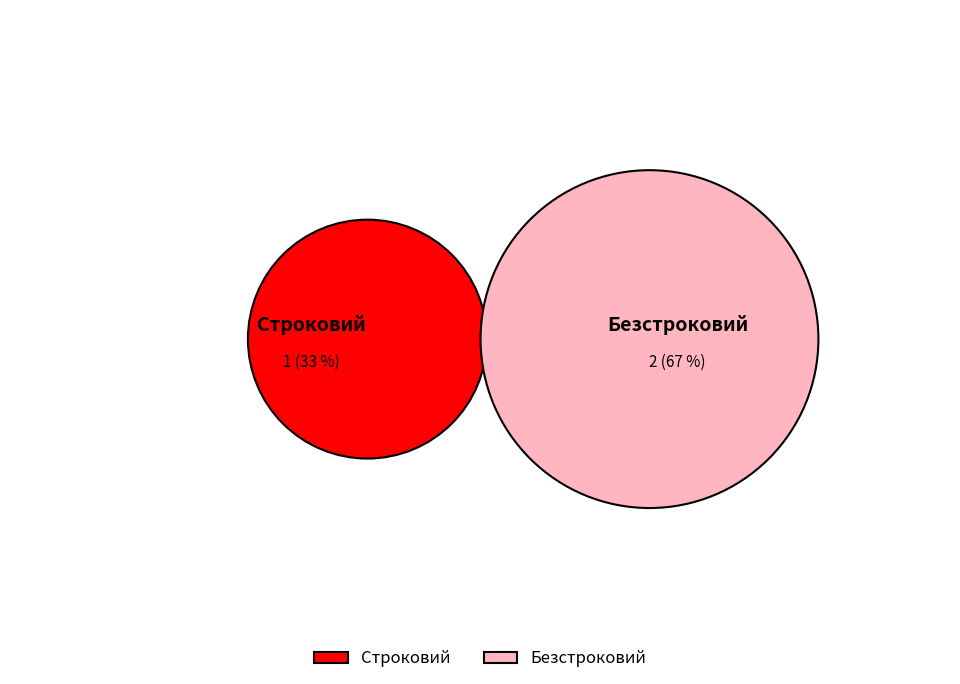

The Безстроковий slice represents 67% of the pie. True or false?

True